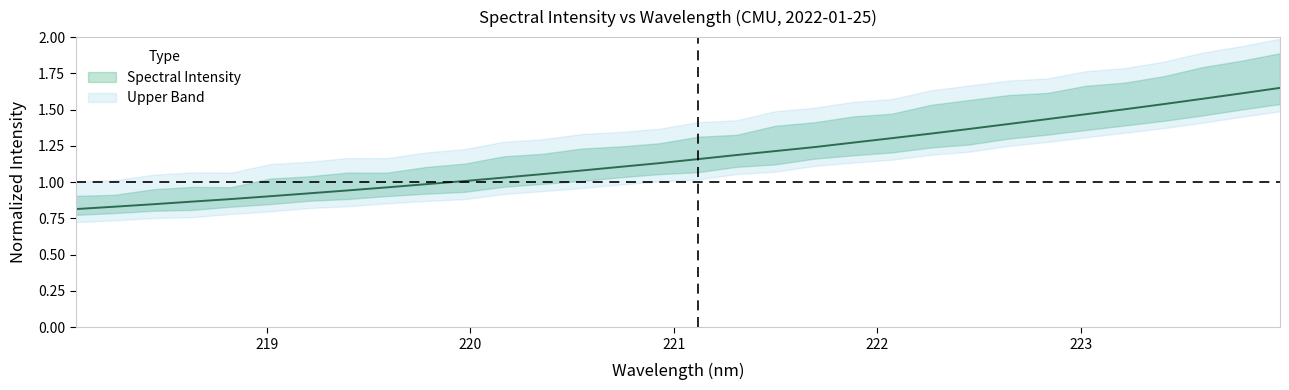

What is the sum of all values?

37.6